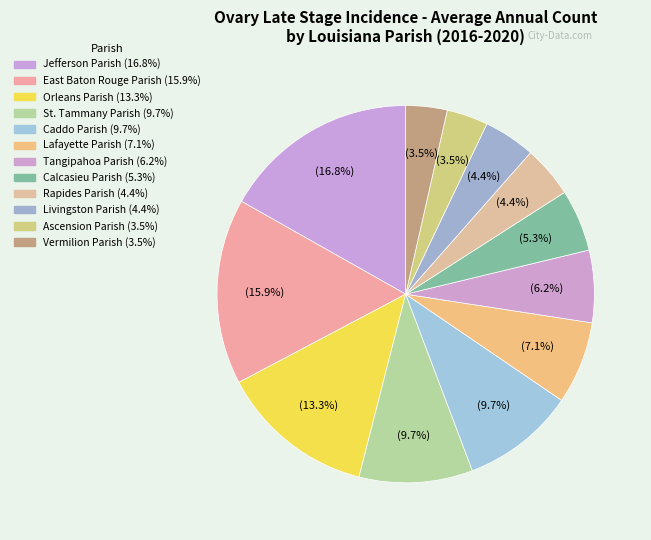

Which slice is the smallest?

Ascension Parish